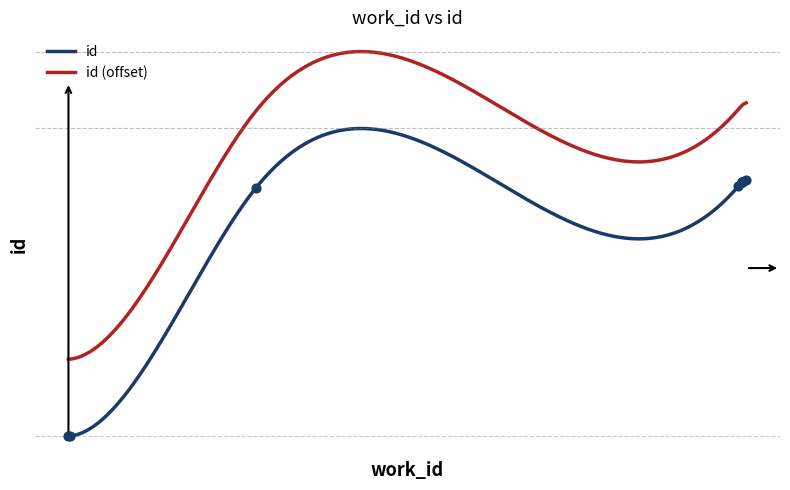

Approximately how many times larger is the value at 22308 compared to 12311?

1.8